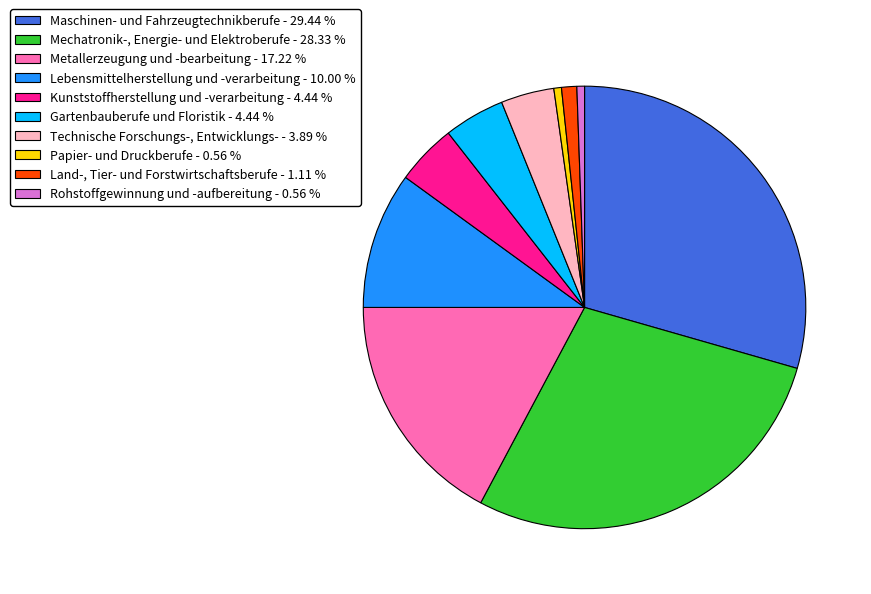

Is there any slice that represents more than half of the pie?

No